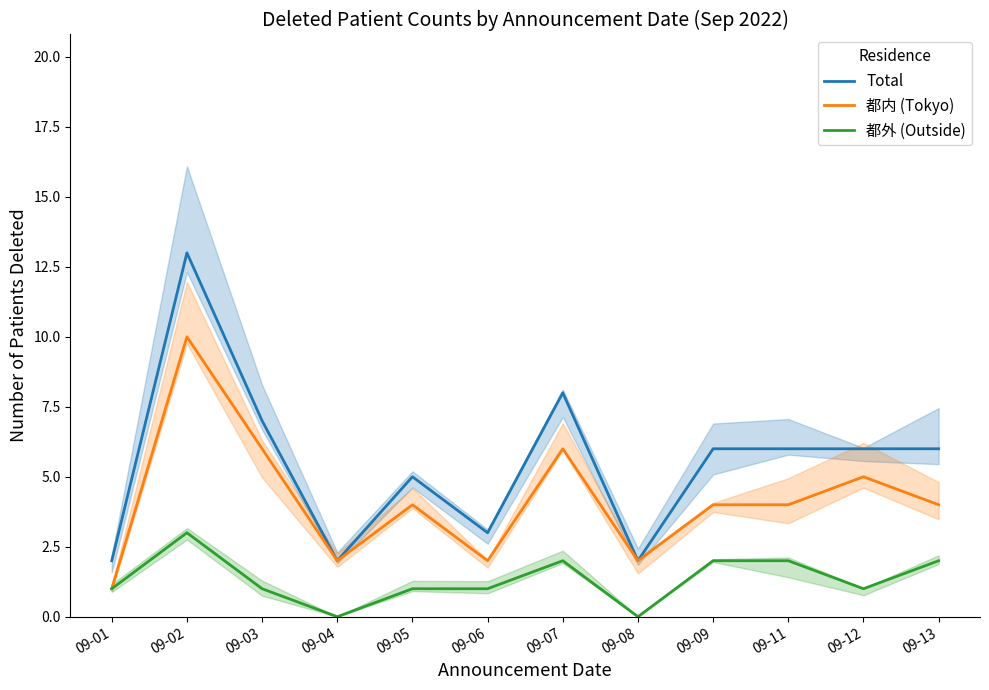

Which series changed the most between 09-09 and 09-11?

Total